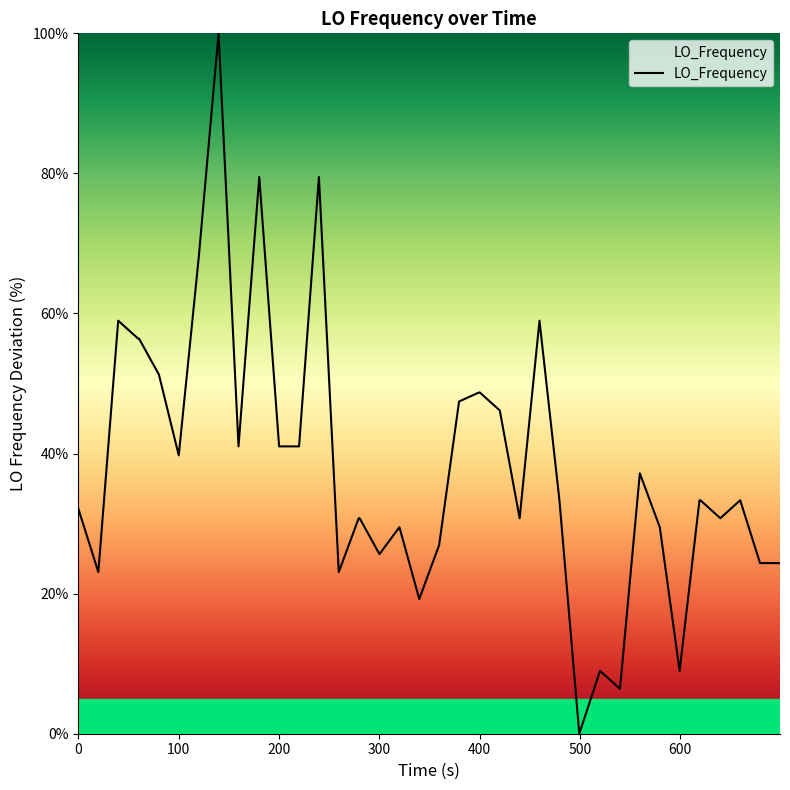

What is the greatest value displayed?

100.0